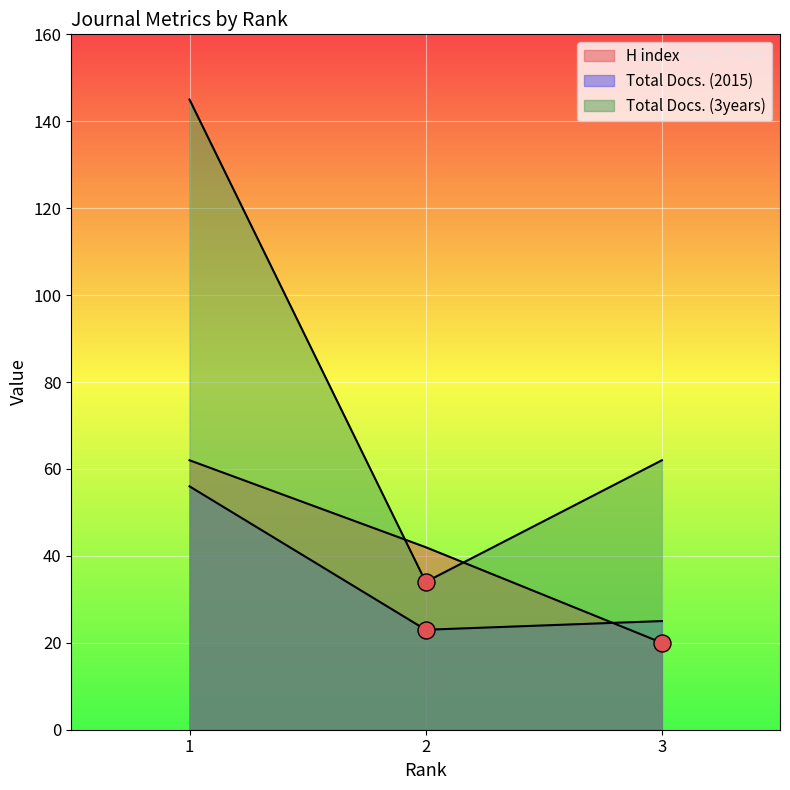

Which series has the largest total across all categories?

Total Docs. (3years)